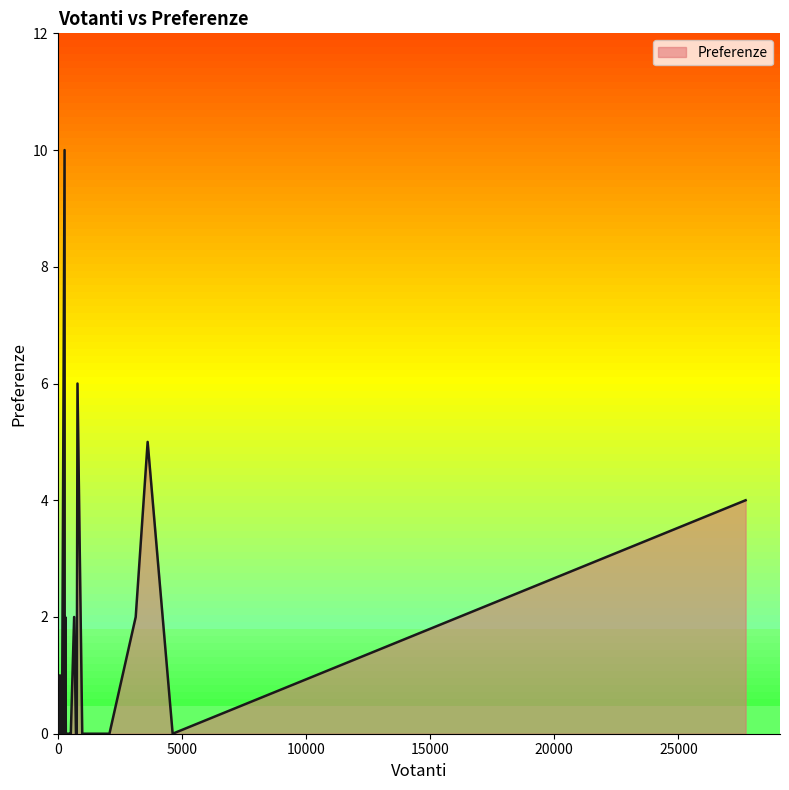

What is the difference between the maximum and minimum values?

10